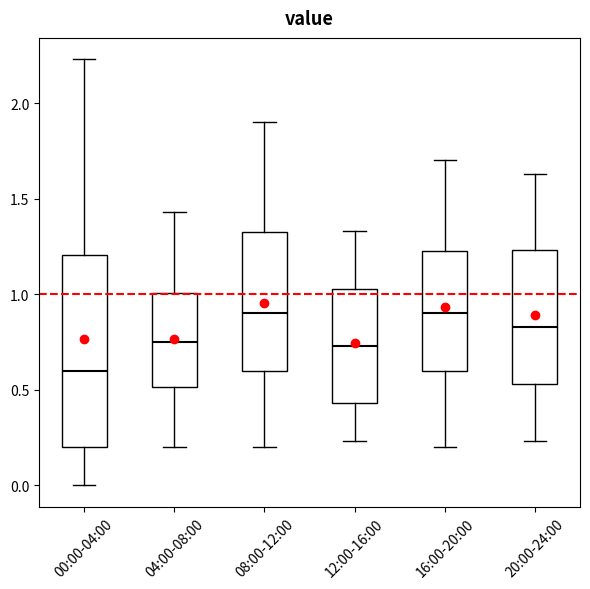

Reading left to right, read every box against the y-axis: the position of its median line, the range the box covers, and the ends of its whiskers. The values are not printed on the chart, so give them approximately, as read against the axis.

00:00-04:00: median 0.60, box 0.20 to 1.20, whiskers 0.00 to 2.25
04:00-08:00: median 0.75, box 0.50 to 1.00, whiskers 0.20 to 1.45
08:00-12:00: median 0.90, box 0.60 to 1.35, whiskers 0.20 to 1.90
12:00-16:00: median 0.75, box 0.45 to 1.05, whiskers 0.25 to 1.35
16:00-20:00: median 0.90, box 0.60 to 1.25, whiskers 0.20 to 1.70
20:00-24:00: median 0.85, box 0.55 to 1.25, whiskers 0.25 to 1.65